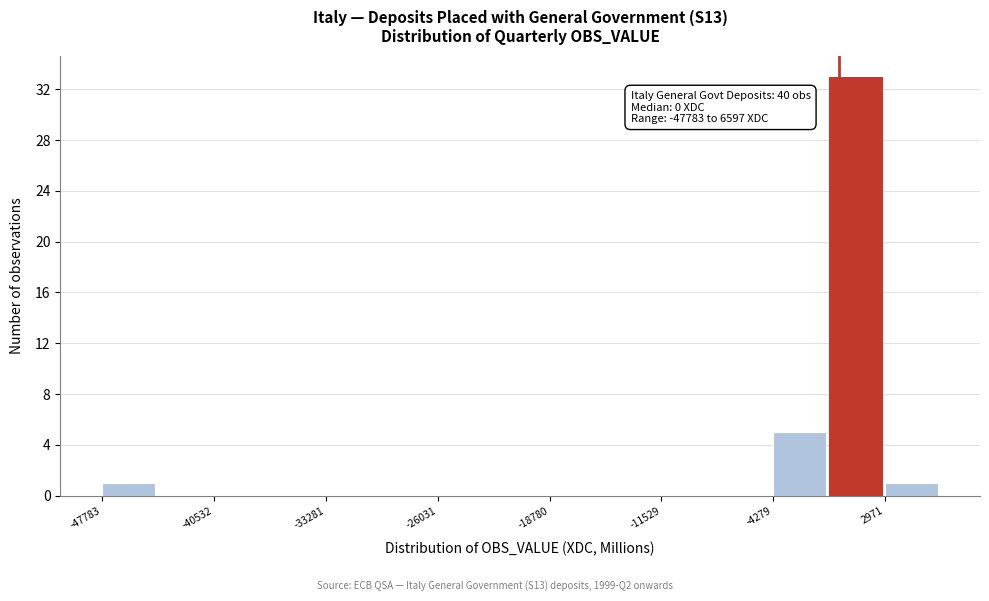

Around what value on the x-axis is the tallest bar? Give the approximate position of its centre, as read against the axis.

1000